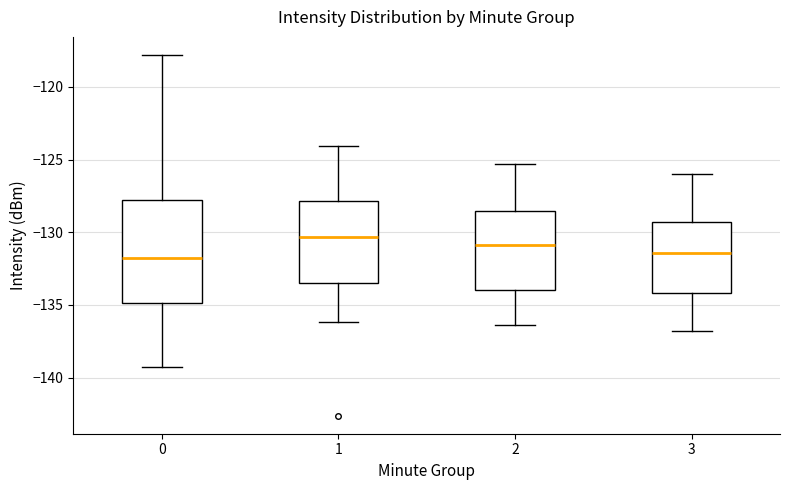

Comparing the boxes themselves (not the whiskers), which one is the tallest?

0